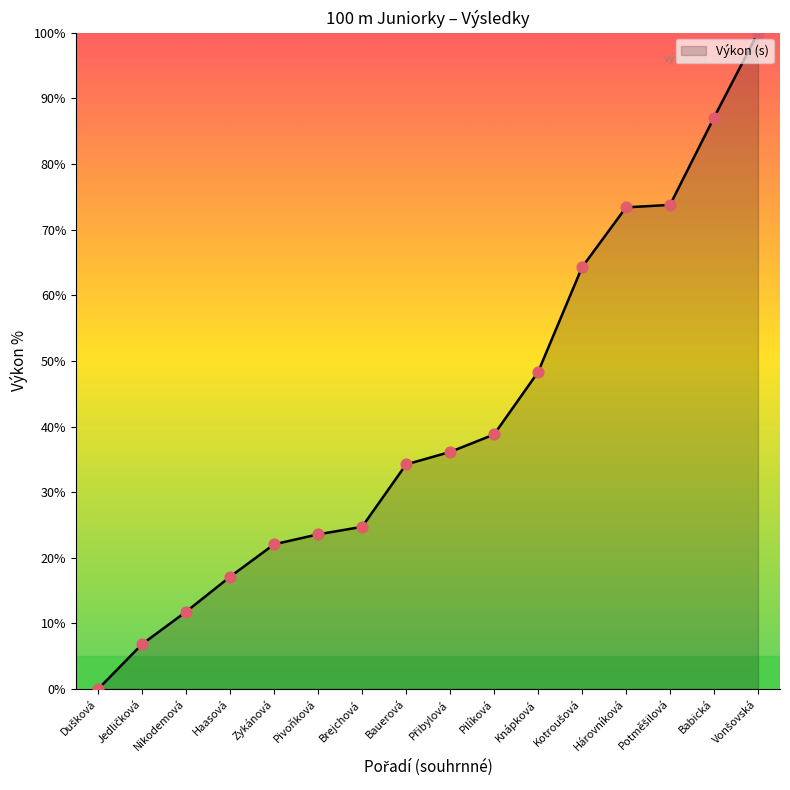

What is the change in value from Haasová to Pivoňková?

+6.5